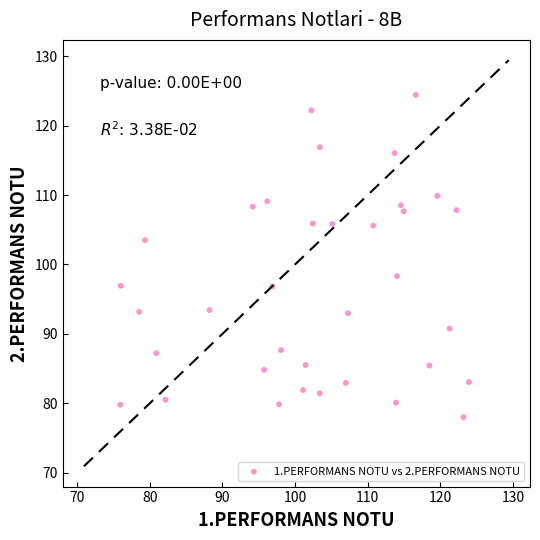

What is the range of Y values (max minus min)?

46.4